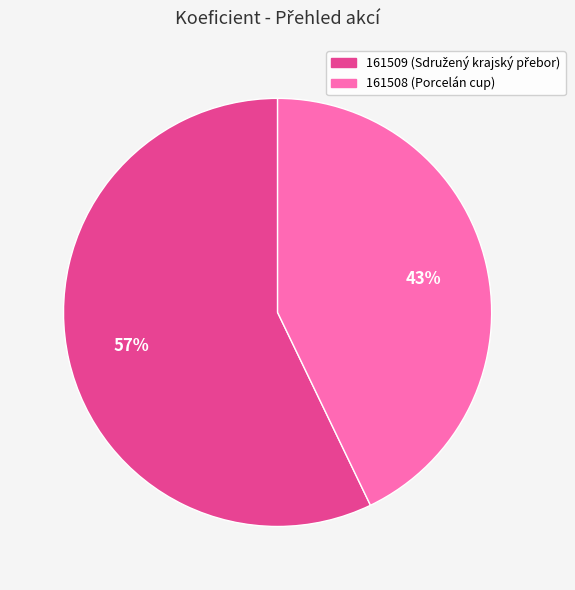

Between 161508 and 161509, which is larger?

161509